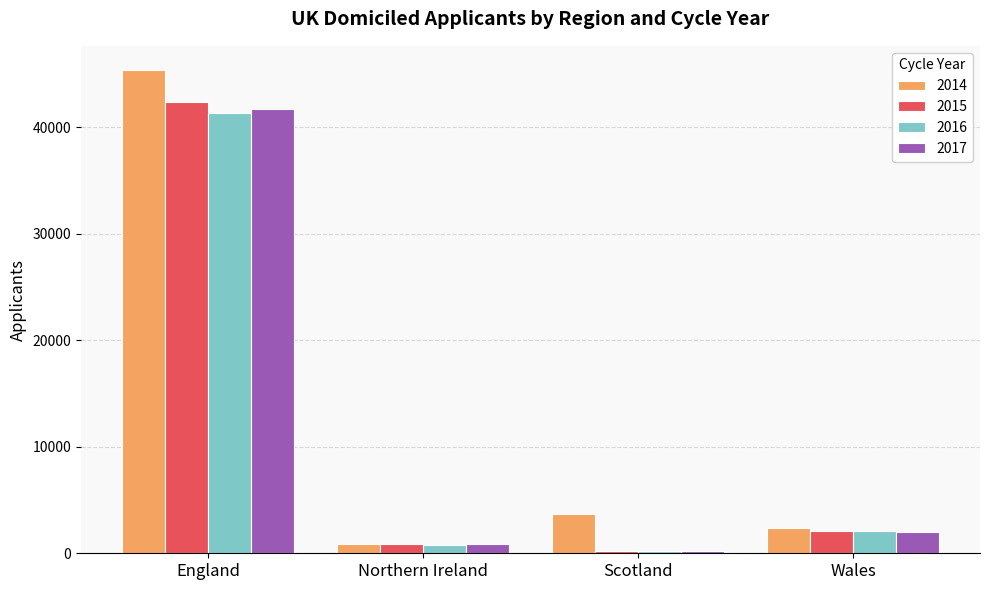

At which label does 2016 reach its peak?

England